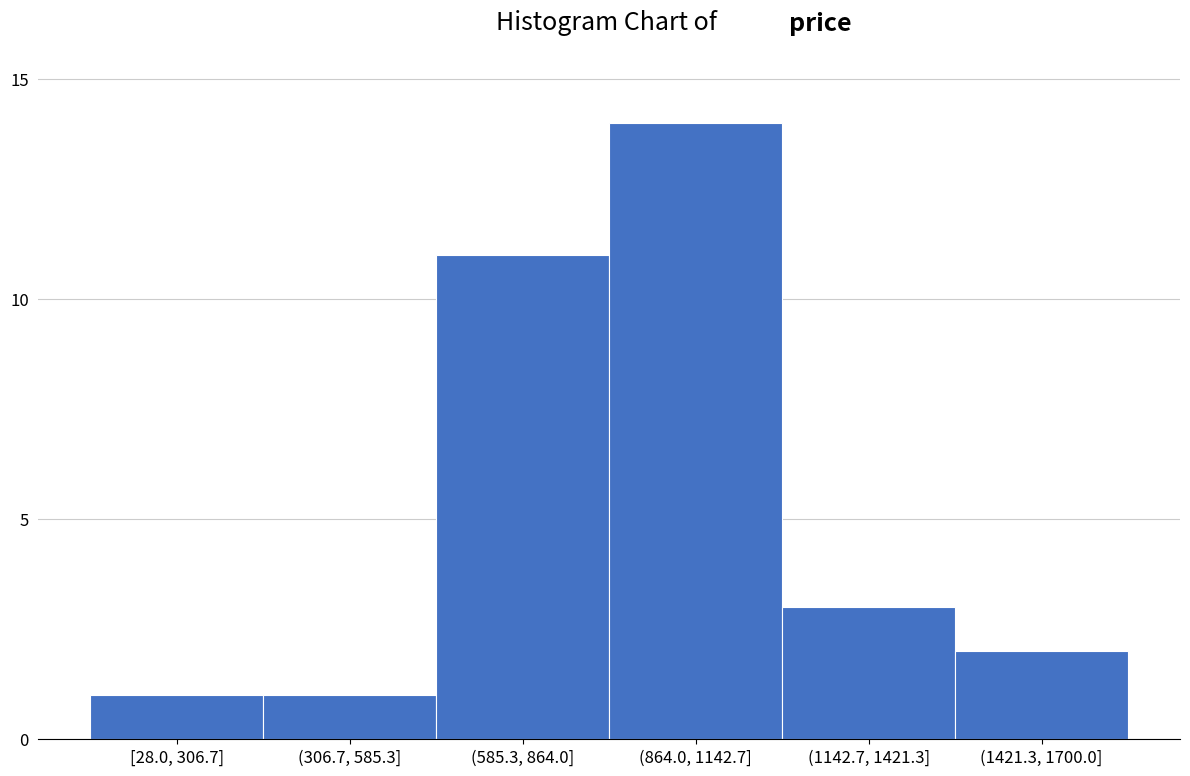

Reading left to right, extract all data points from this chart.

1	1	11	14	3	2